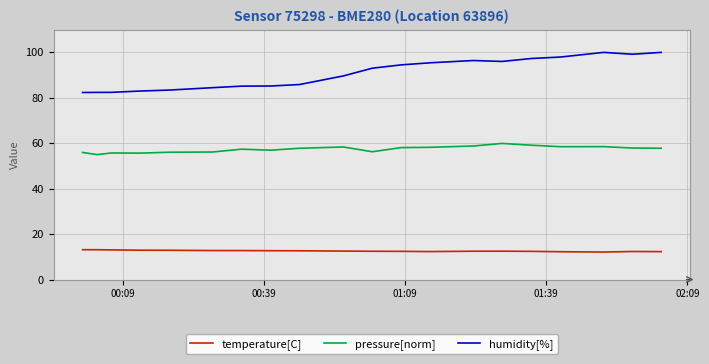

True or false: temperature[C] and humidity[%] cross at least once.

False